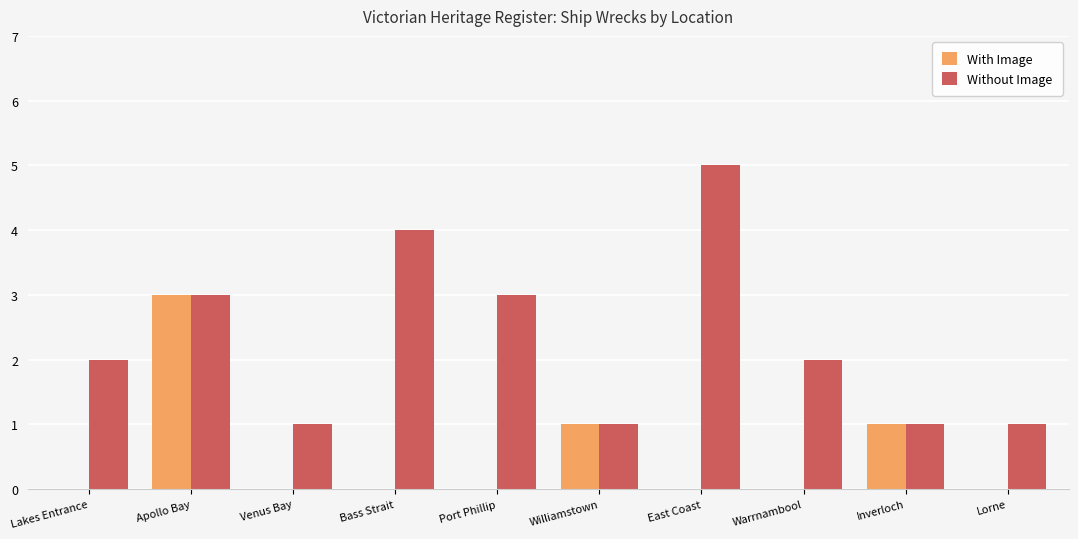

Which series changed the most between Lakes Entrance and Lorne?

Without Image